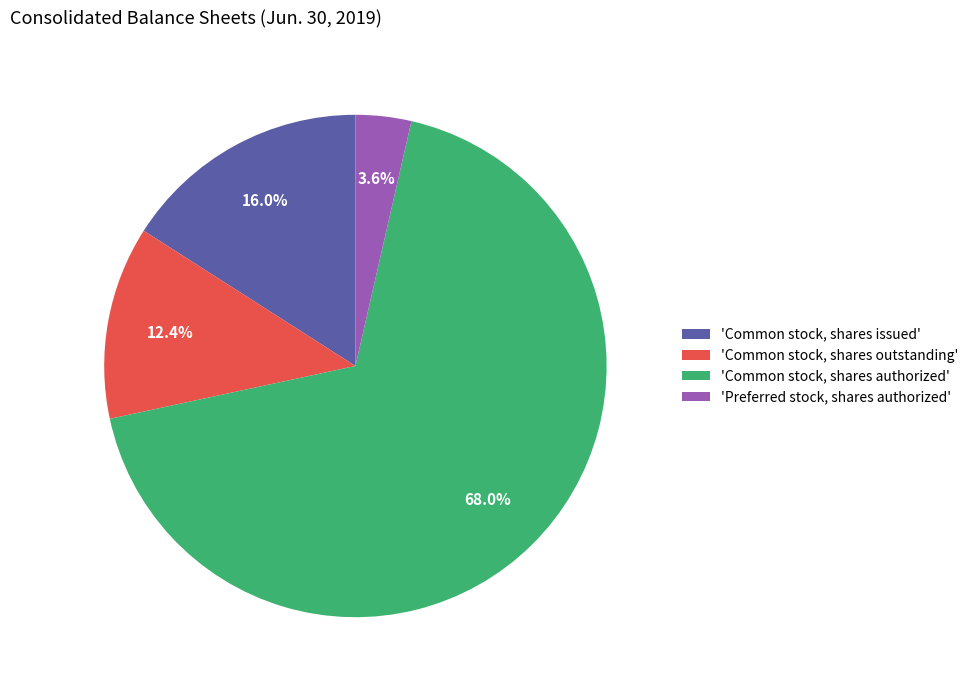

Do 'Common stock, shares issued' and 'Common stock, shares outstanding' together represent more than half of the pie?

No